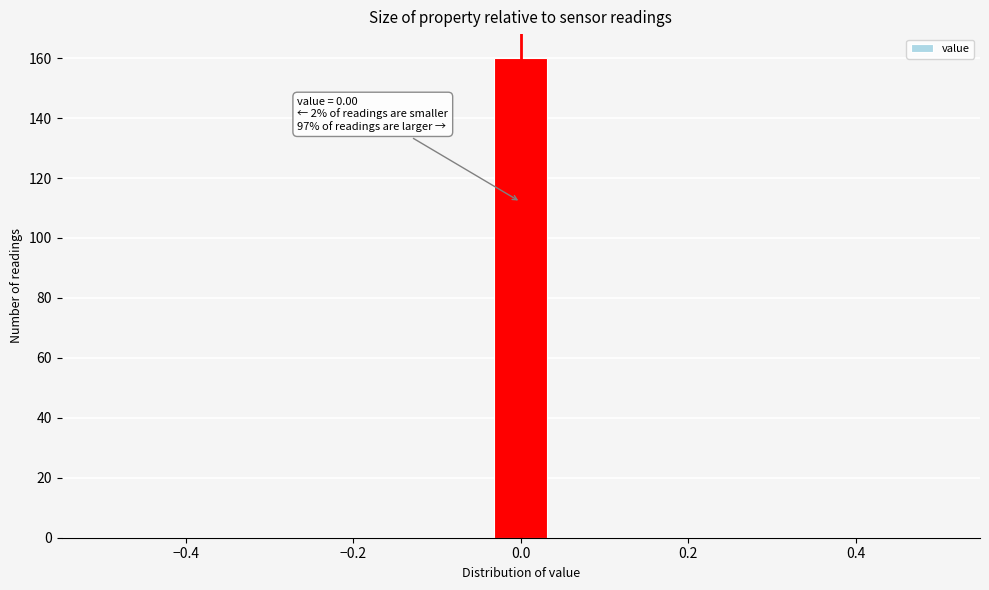

Around what value on the x-axis is the tallest bar? Give the approximate position of its centre, as read against the axis.

0.00